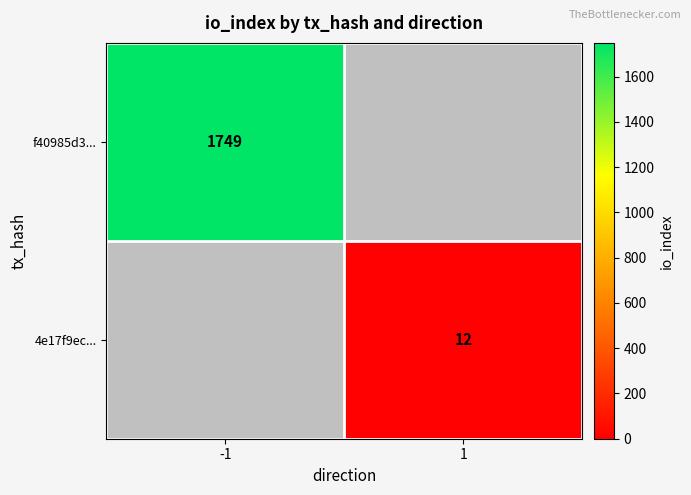

True or false: f40985d3... has a value of 1749 at -1.

True